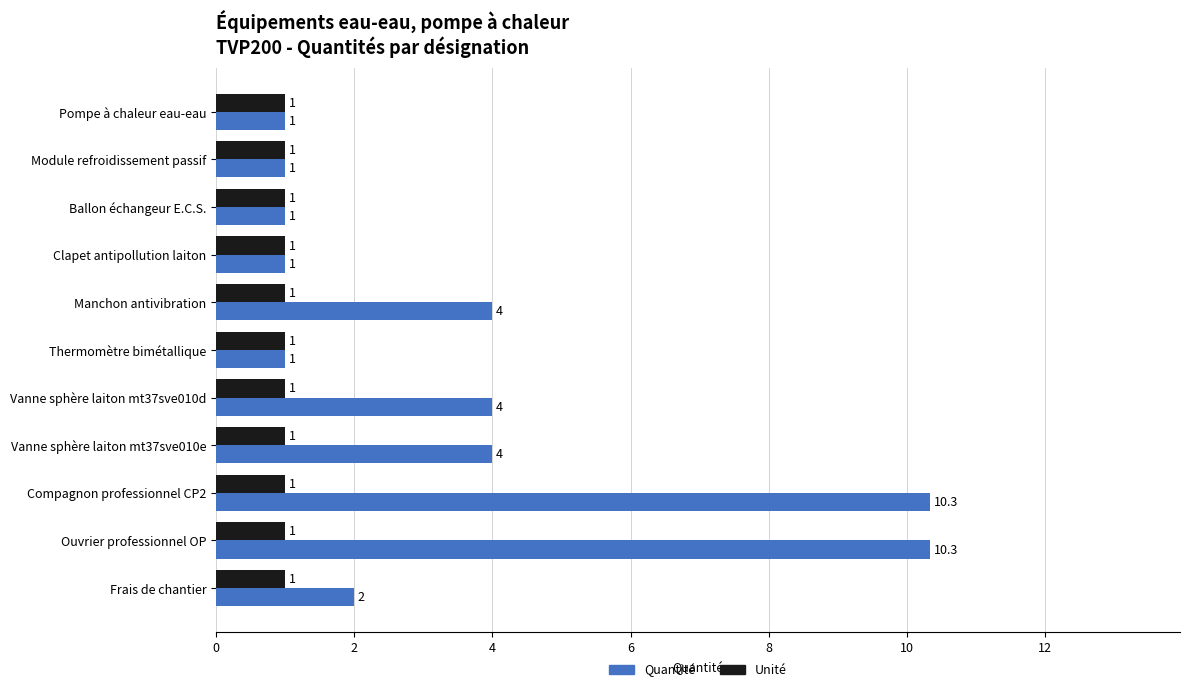

What is the maximum value for Quantité?

10.3